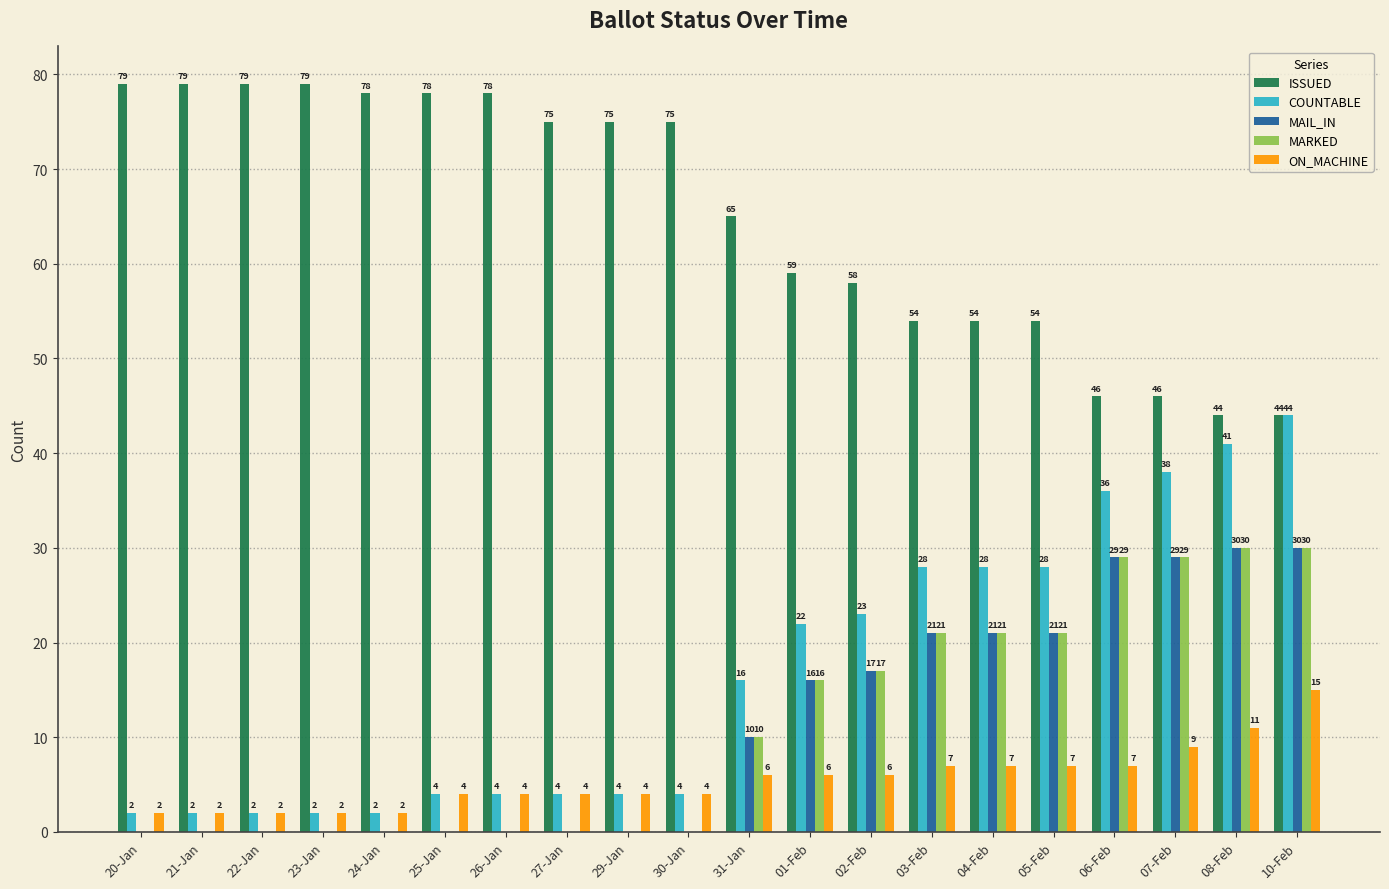

What is the sum of all COUNTABLE values?

334